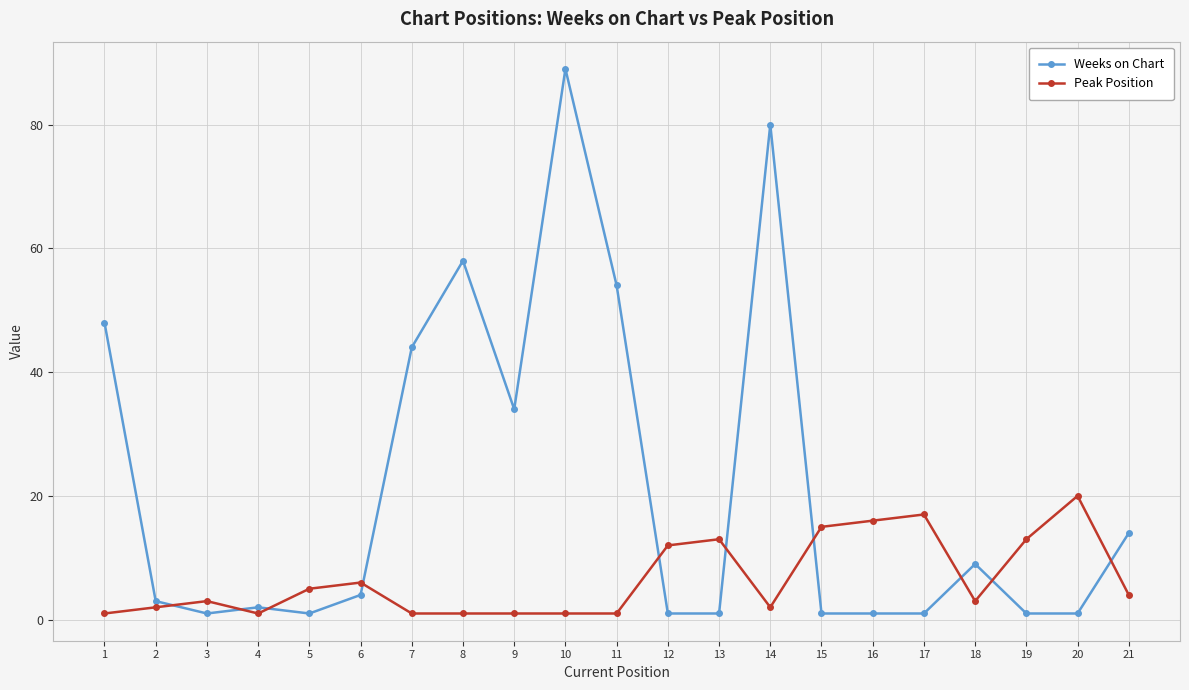

Does the chart have visible grid lines?

Yes